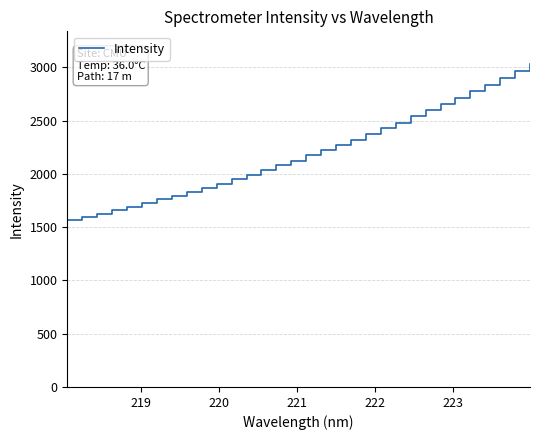

What is the smallest value displayed?

1567.9